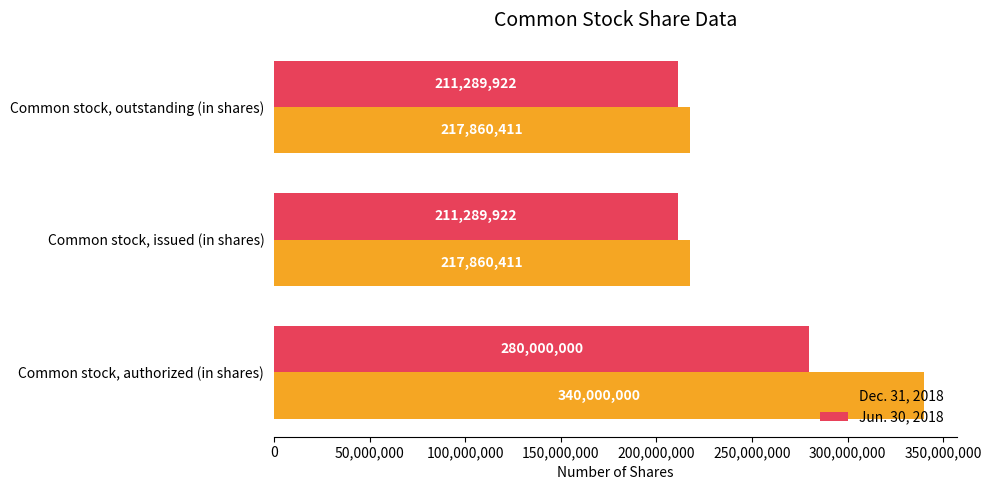

Which series has the largest range (max minus min)?

Dec. 31, 2018